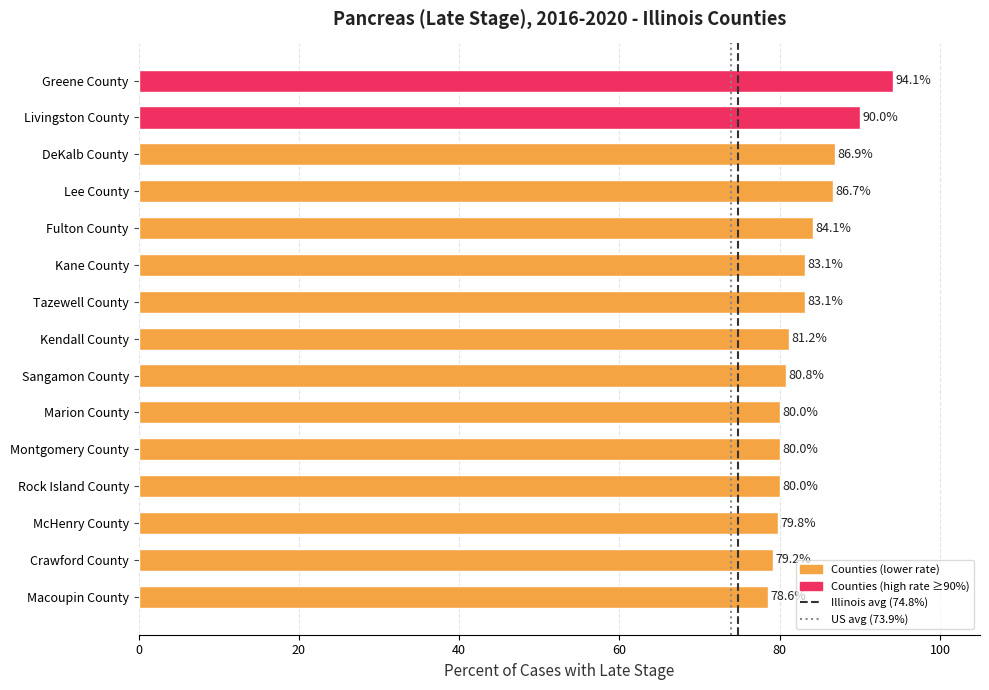

What is the sum of all values?

1247.6